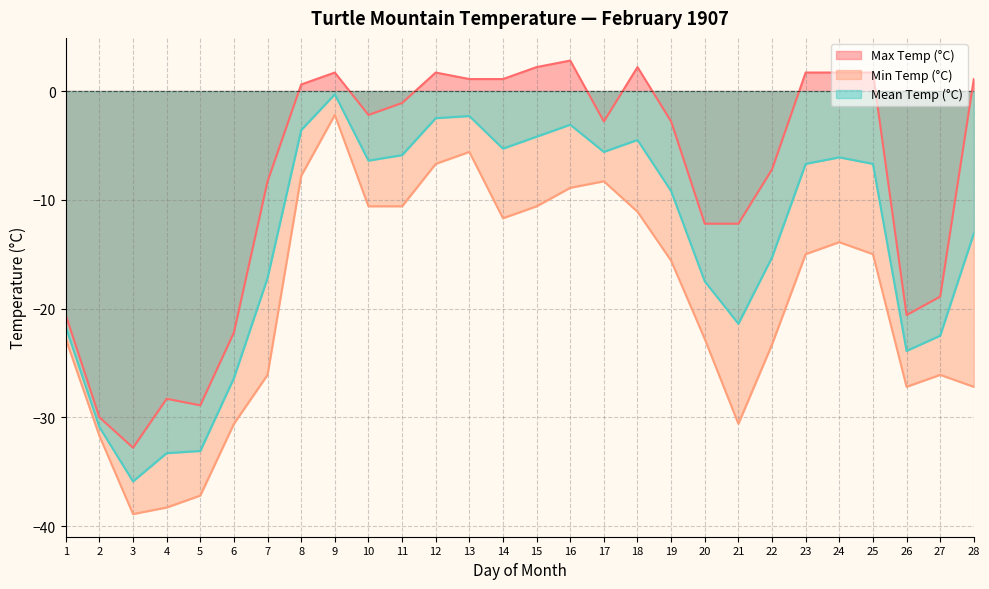

How many data points in Max Temp (°C) are less than -2?

15